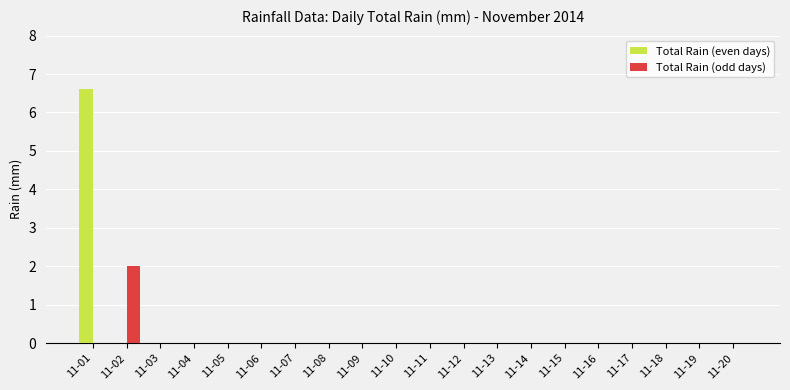

What are all the series names shown in the legend?

Total Rain (even days), Total Rain (odd days)